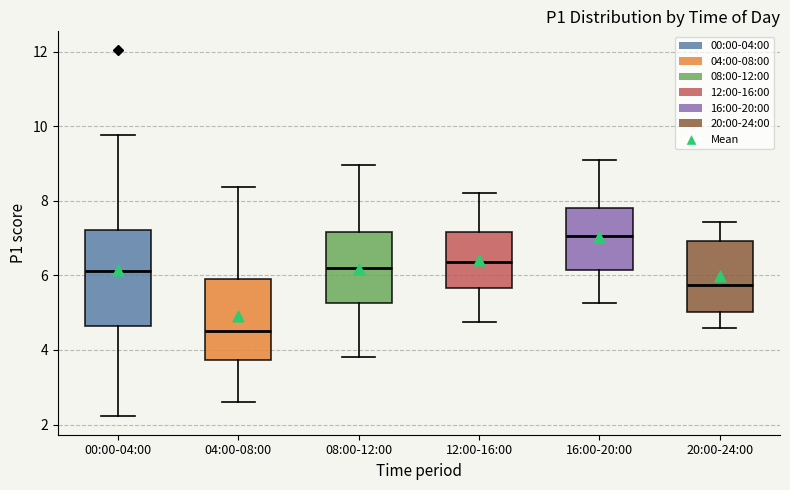

Reading left to right, transcribe this box plot: for each box, give where its median line is, the range the box spans, and where its two whiskers end, as read against the y-axis. The values are not printed on the chart, so give them approximately, as read against the axis.

00:00-04:00: median 6.2, box 4.6 to 7.2, whiskers 2.2 to 9.8
04:00-08:00: median 4.6, box 3.8 to 6.0, whiskers 2.6 to 8.4
08:00-12:00: median 6.2, box 5.2 to 7.2, whiskers 3.8 to 9.0
12:00-16:00: median 6.4, box 5.6 to 7.2, whiskers 4.8 to 8.2
16:00-20:00: median 7.0, box 6.2 to 7.8, whiskers 5.2 to 9.2
20:00-24:00: median 5.8, box 5.0 to 7.0, whiskers 4.6 to 7.4